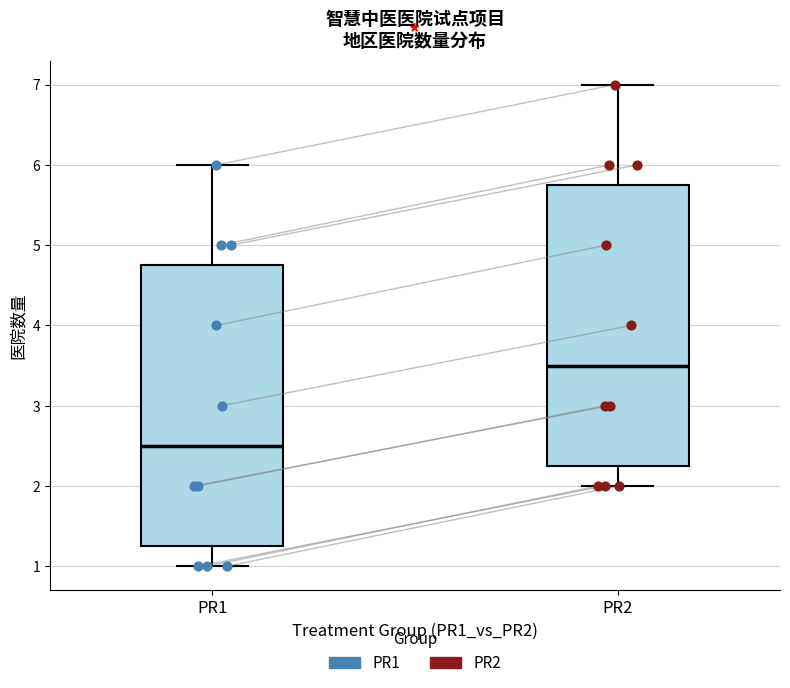

Reading left to right, transcribe this box plot: for each box, give where its median line is, the range the box spans, and where its two whiskers end, as read against the y-axis. The values are not printed on the chart, so give them approximately, as read against the axis.

PR1: median 2.5, box 1.3 to 4.8, whiskers 1.0 to 6.0
PR2: median 3.5, box 2.3 to 5.8, whiskers 2.0 to 7.0